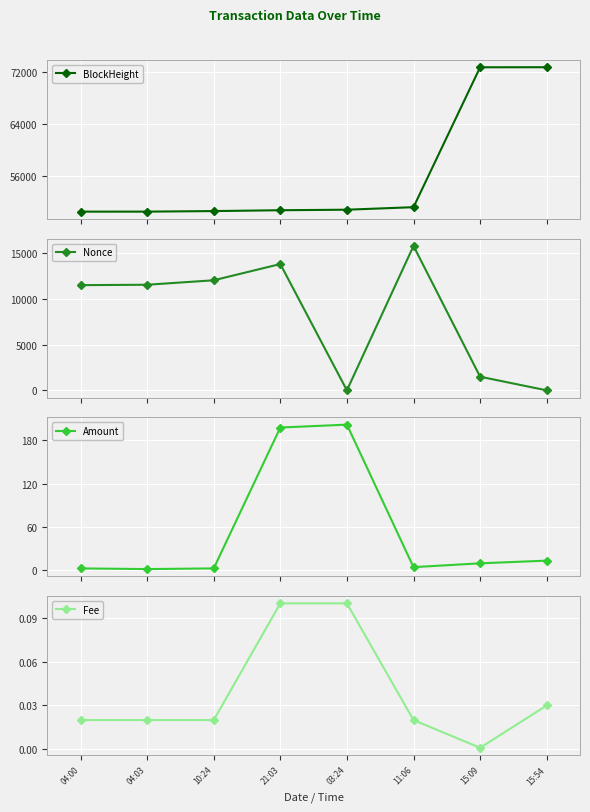

True or false: Amount and Nonce cross at least once.

True